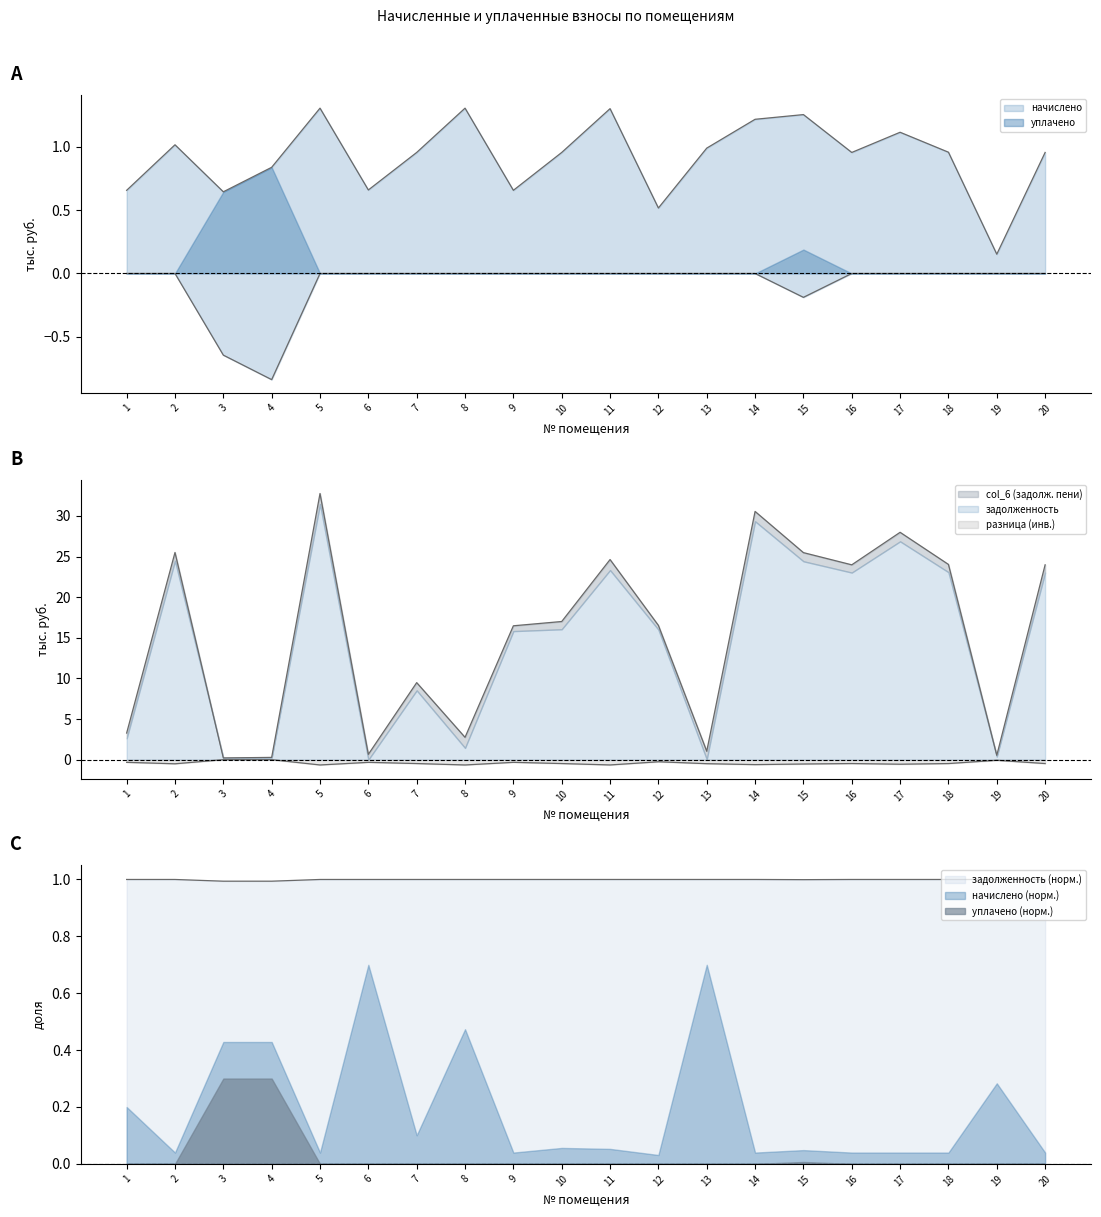

List the labels in order of начислено value, largest first.

5, 8, 11, 15, 14, 17, 2, 13, 18, 7, 10, 16, 20, 4, 6, 1, 9, 3, 12, 19